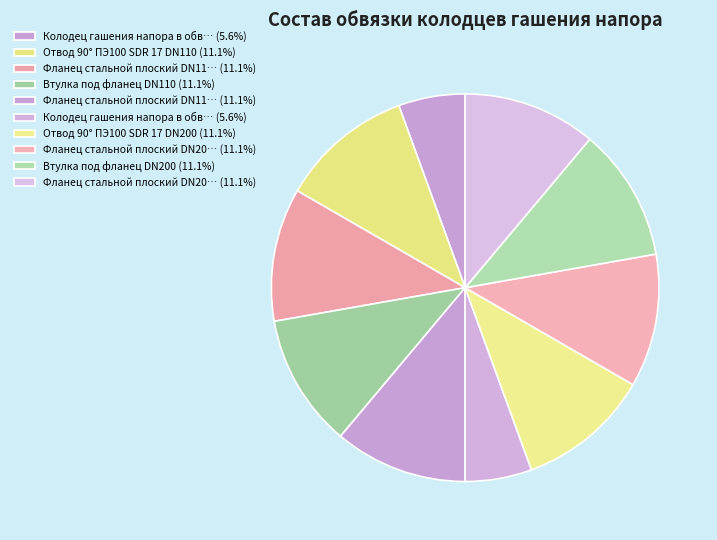

How many slices are in this pie chart?

10